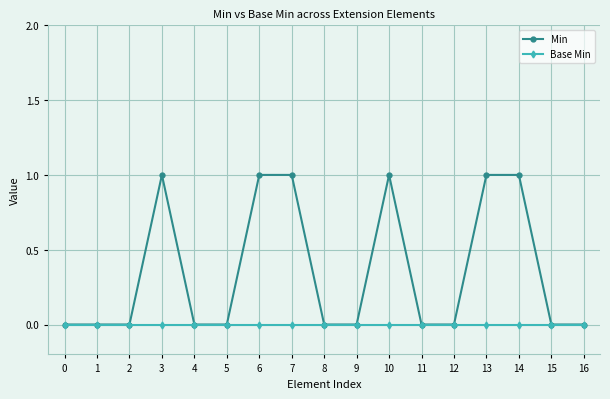

Does the chart have visible grid lines?

Yes